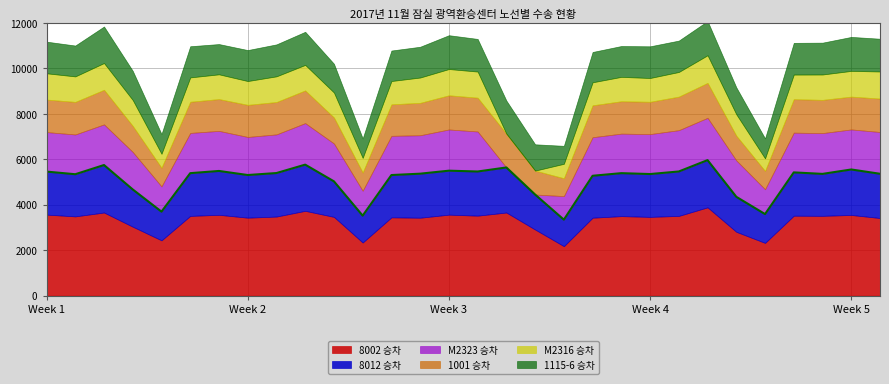

Where does the 8012 승차 series first go above 1891?

1